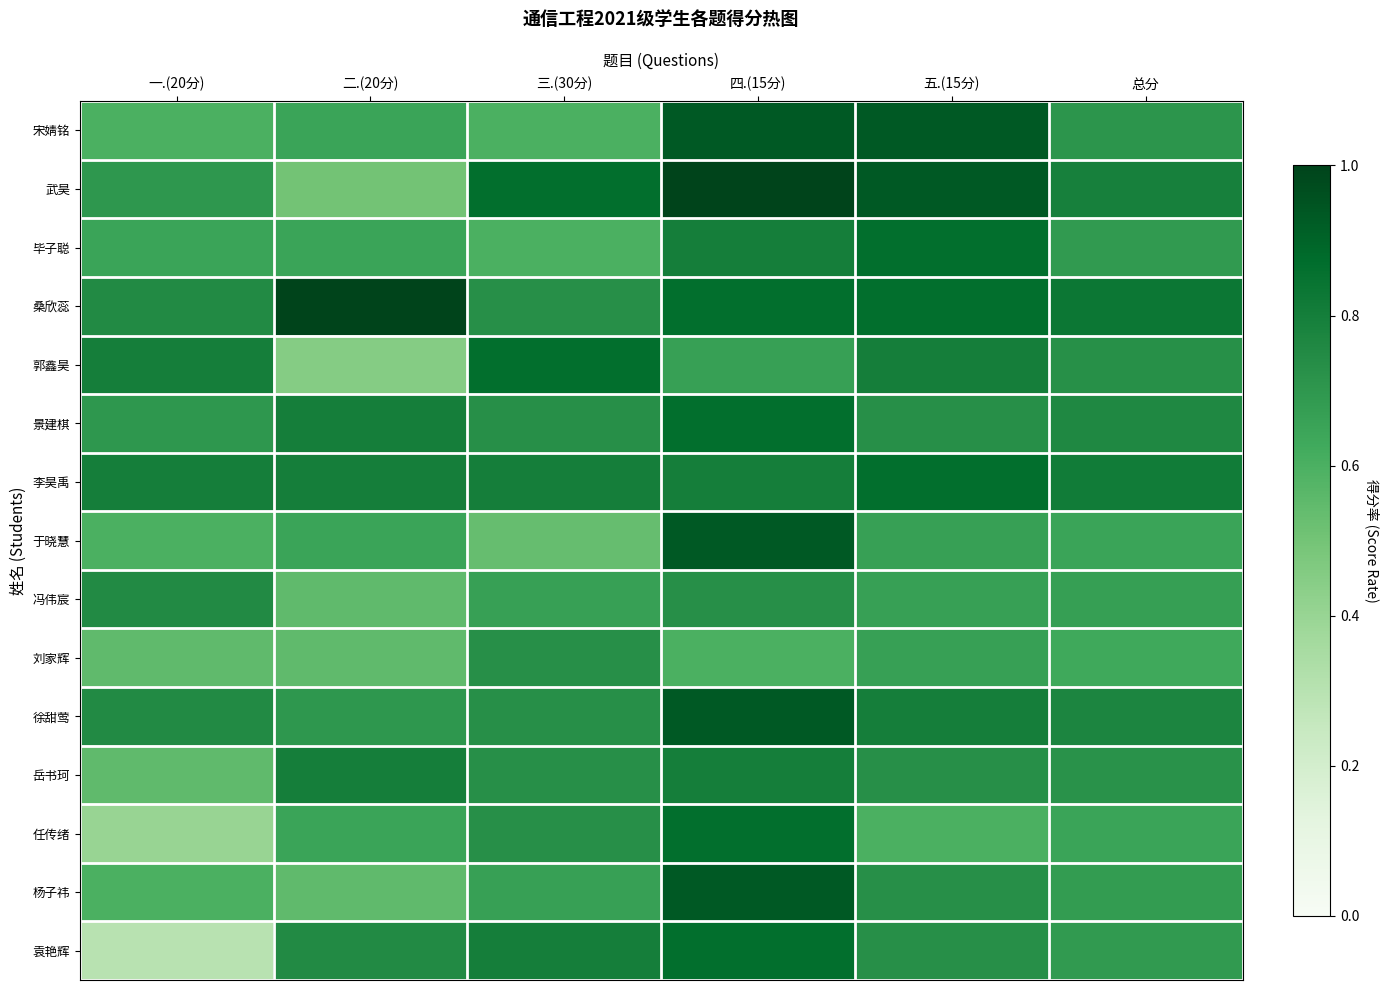

Reading left to right, what are all the values shown in this chart?

宋婧铭: 一.(20分)=0.6	二.(20分)=0.7	三.(30分)=0.6	四.(15分)=0.9	五.(15分)=0.9	总分=0.7
武昊: 一.(20分)=0.7	二.(20分)=0.5	三.(30分)=0.9	四.(15分)=1.0	五.(15分)=0.9	总分=0.8
毕子聪: 一.(20分)=0.7	二.(20分)=0.7	三.(30分)=0.6	四.(15分)=0.8	五.(15分)=0.9	总分=0.7
桑欣蕊: 一.(20分)=0.8	二.(20分)=1.0	三.(30分)=0.7	四.(15分)=0.9	五.(15分)=0.9	总分=0.8
郭鑫昊: 一.(20分)=0.8	二.(20分)=0.5	三.(30分)=0.9	四.(15分)=0.7	五.(15分)=0.8	总分=0.7
景建棋: 一.(20分)=0.7	二.(20分)=0.8	三.(30分)=0.7	四.(15分)=0.9	五.(15分)=0.7	总分=0.8
李昊禹: 一.(20分)=0.8	二.(20分)=0.8	三.(30分)=0.8	四.(15分)=0.8	五.(15分)=0.9	总分=0.8
于晓慧: 一.(20分)=0.6	二.(20分)=0.7	三.(30分)=0.5	四.(15分)=0.9	五.(15分)=0.7	总分=0.7
冯伟宸: 一.(20分)=0.8	二.(20分)=0.6	三.(30分)=0.7	四.(15分)=0.7	五.(15分)=0.7	总分=0.7
刘家辉: 一.(20分)=0.6	二.(20分)=0.6	三.(30分)=0.7	四.(15分)=0.6	五.(15分)=0.7	总分=0.6
徐甜莺: 一.(20分)=0.8	二.(20分)=0.7	三.(30分)=0.7	四.(15分)=0.9	五.(15分)=0.8	总分=0.8
岳书珂: 一.(20分)=0.6	二.(20分)=0.8	三.(30分)=0.7	四.(15分)=0.8	五.(15分)=0.7	总分=0.7
任传绪: 一.(20分)=0.4	二.(20分)=0.7	三.(30分)=0.7	四.(15分)=0.9	五.(15分)=0.6	总分=0.7
杨子祎: 一.(20分)=0.6	二.(20分)=0.6	三.(30分)=0.7	四.(15分)=0.9	五.(15分)=0.7	总分=0.7
袁艳辉: 一.(20分)=0.3	二.(20分)=0.8	三.(30分)=0.8	四.(15分)=0.9	五.(15分)=0.7	总分=0.7